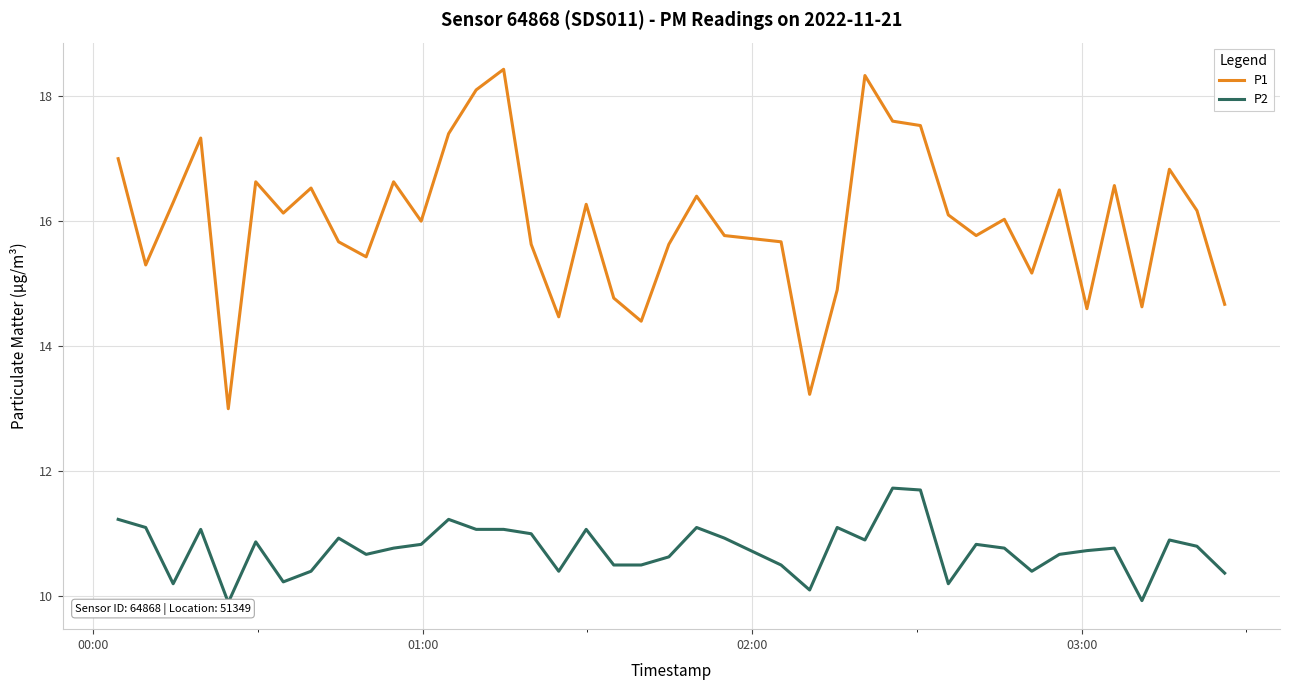

List the series in order of their overall mean, lowest first.

P2, P1